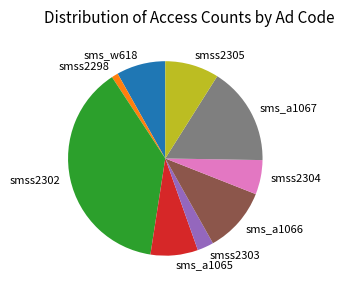

Do sms_a1065 and sms_w618 together represent more than half of the pie?

No